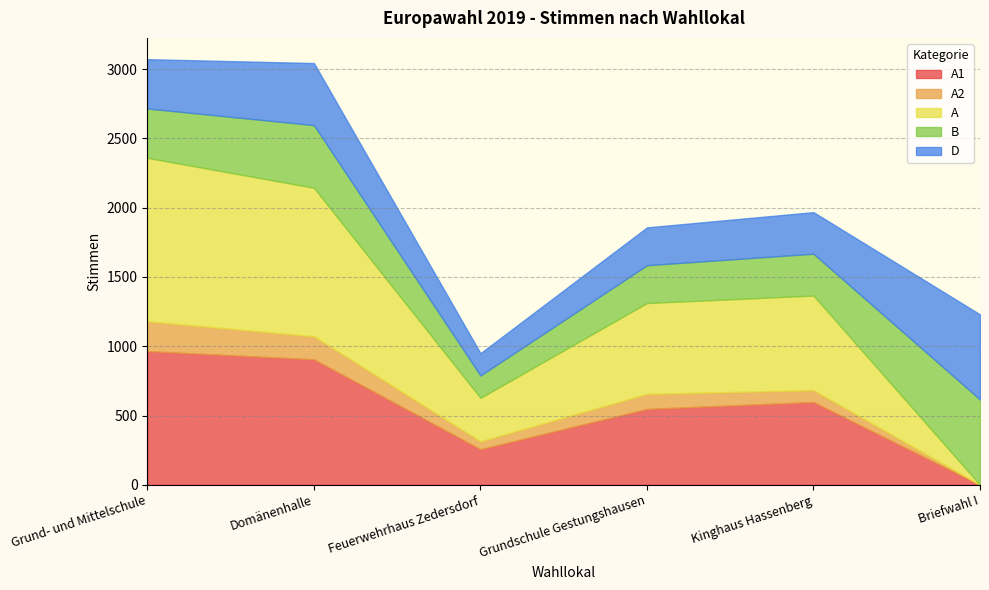

True or false: A and A2 intersect in this chart.

False